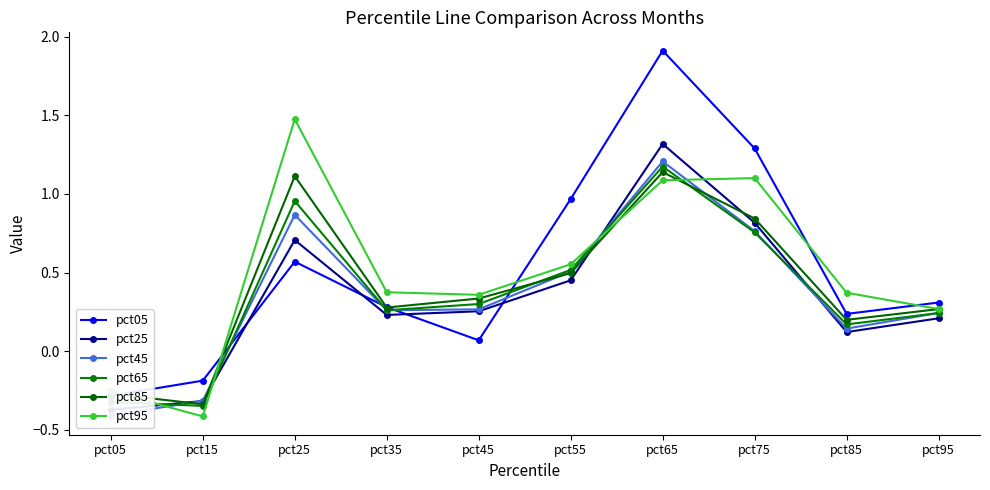

At pct65, list the series in order from largest to smallest.

pct05, pct25, pct45, pct65, pct85, pct95